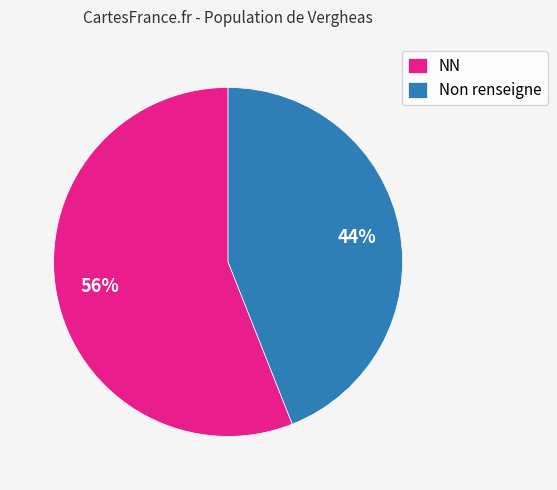

Does any single category account for the majority?

Yes